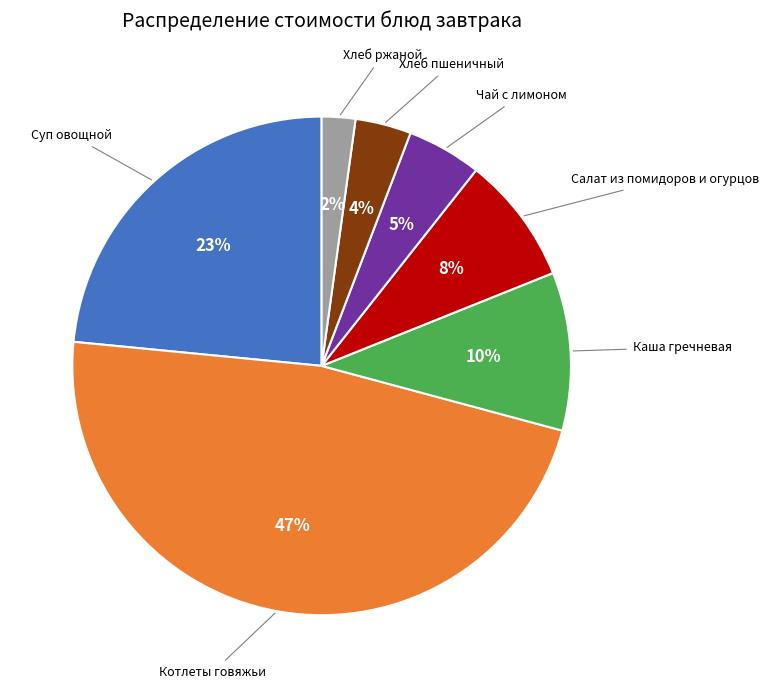

Combined, do Салат из помидоров и огурцов and Хлеб пшеничный account for over 50%?

No